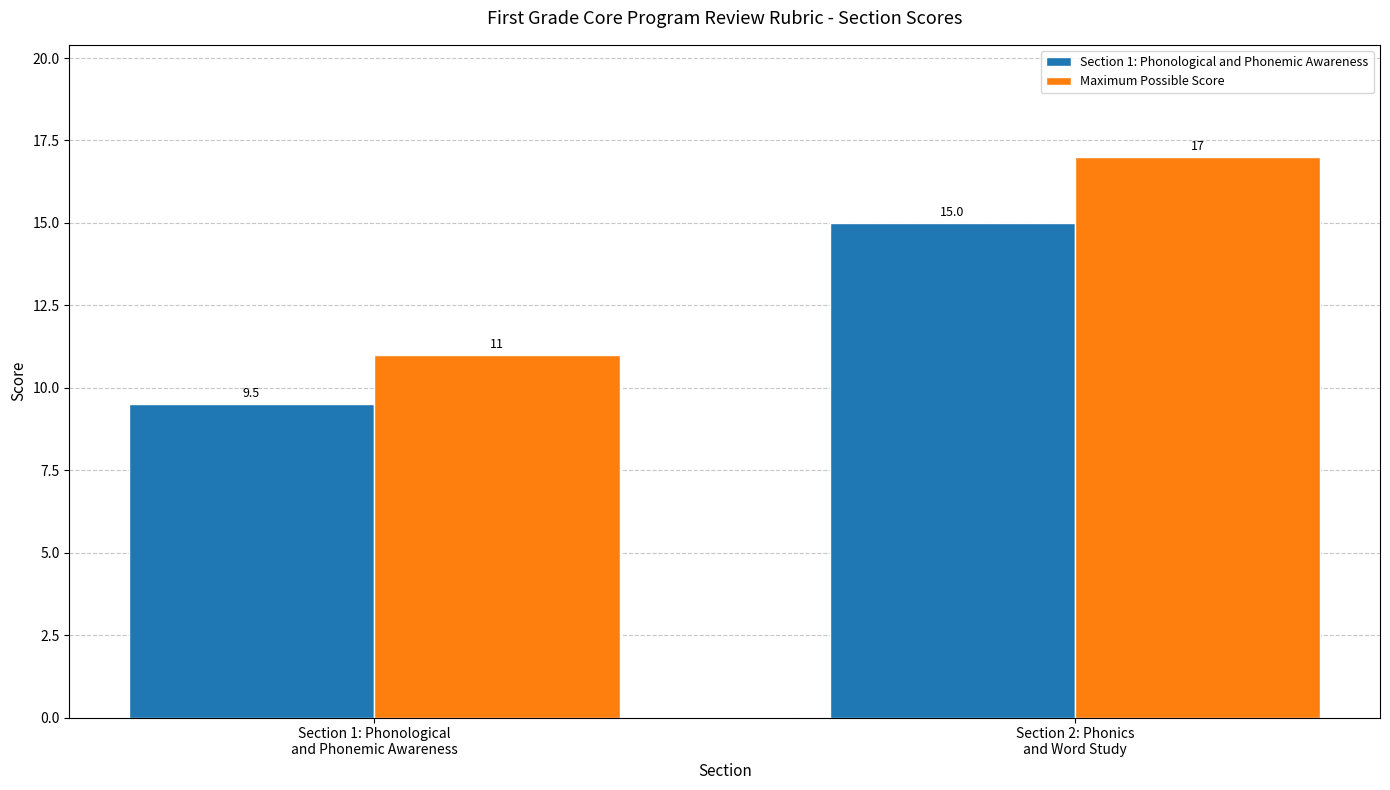

At how many categories does at least one series exceed 15?

1